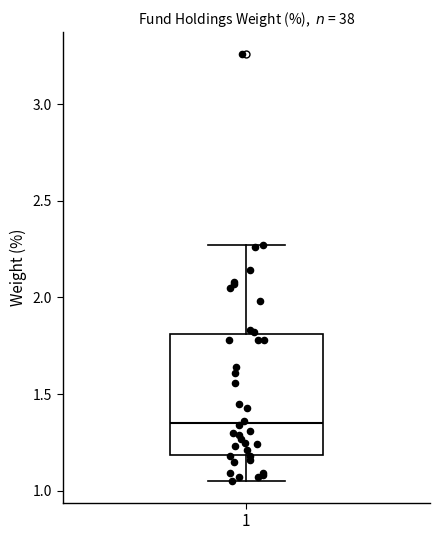

Transcribe this box plot: give where the median line is, the range the box spans, and where the two whiskers end, as read against the y-axis. The values are not printed on the chart, so give them approximately, as read against the axis.

median 1.35, box 1.20 to 1.80, whiskers 1.05 to 2.25